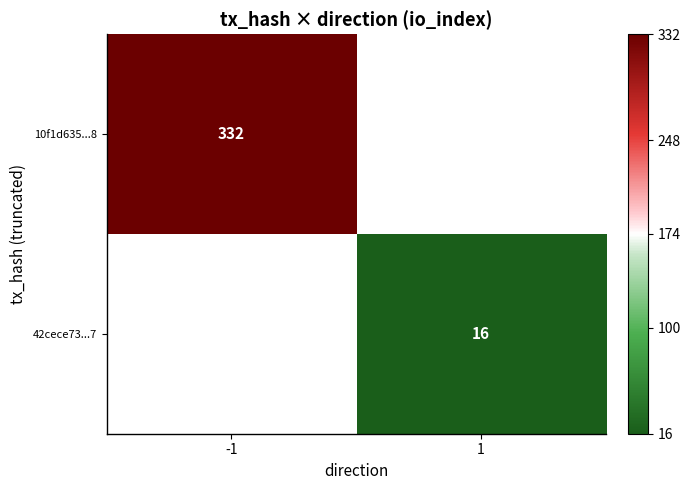

At how many categories does at least one series exceed 191?

1